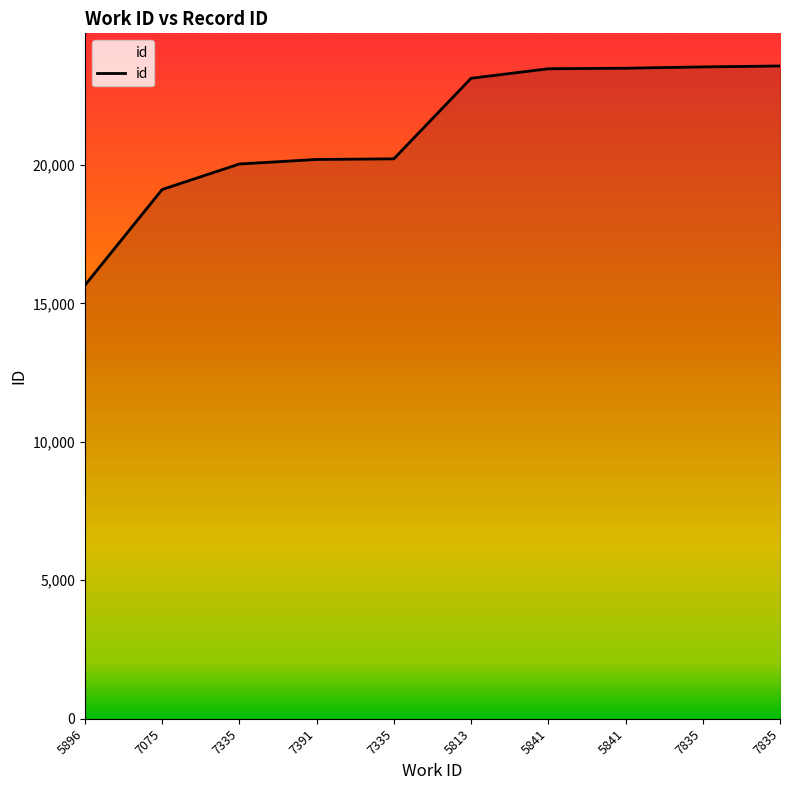

What is the difference between the second highest and second lowest values?

4427